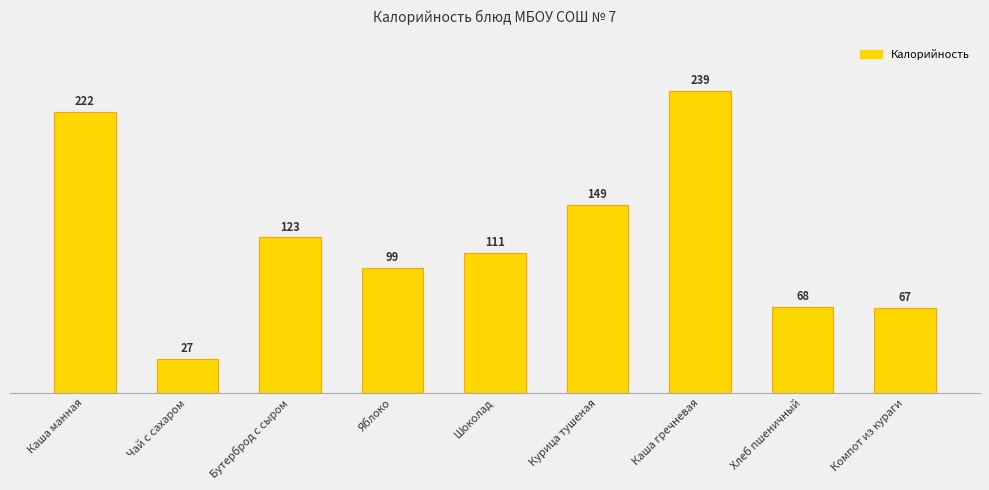

True or false: the data shows 239 at Каша гречневая.

True